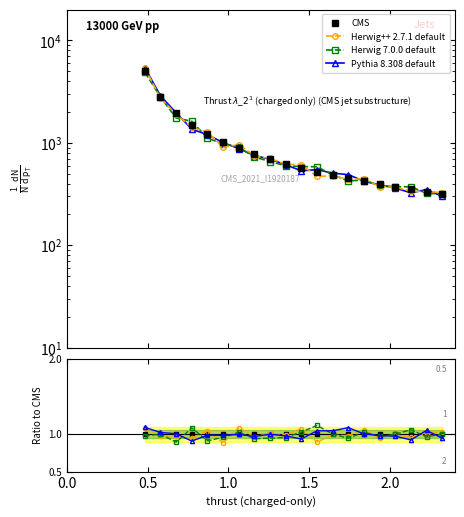

What is the maximum value shown in the chart?

1.1